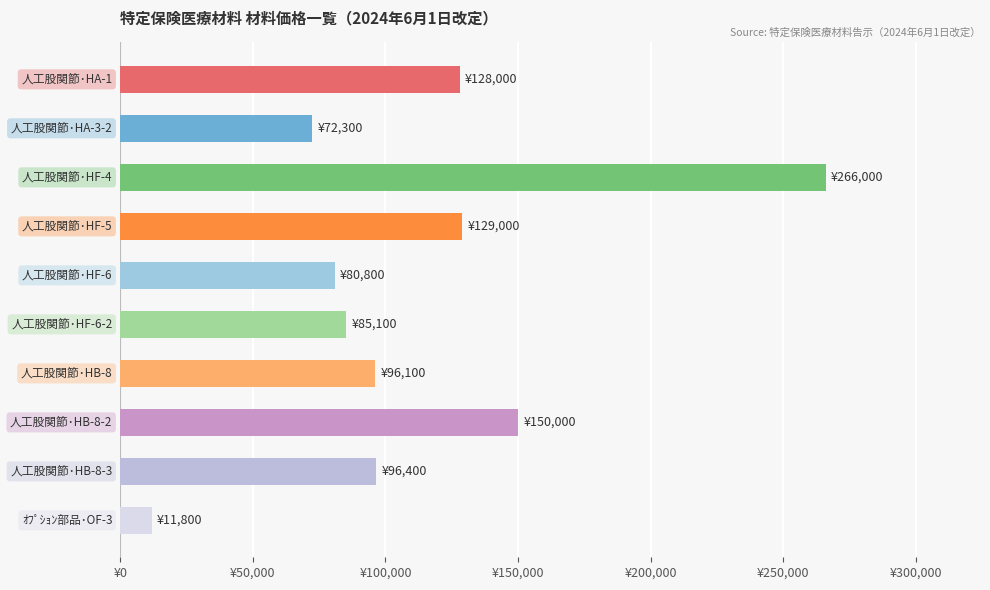

What is the average value?

111550